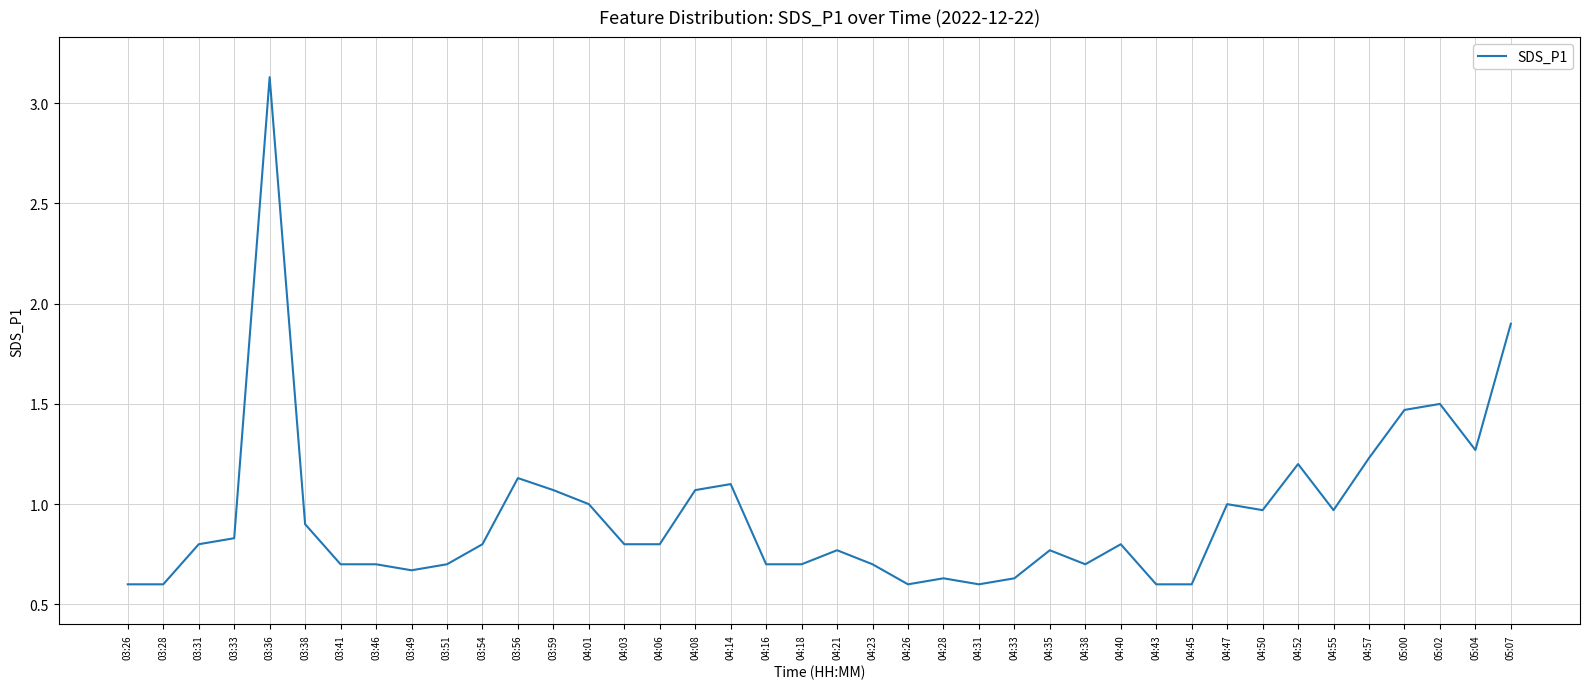

What is the change in value from 03:36 to 04:26?

-2.5